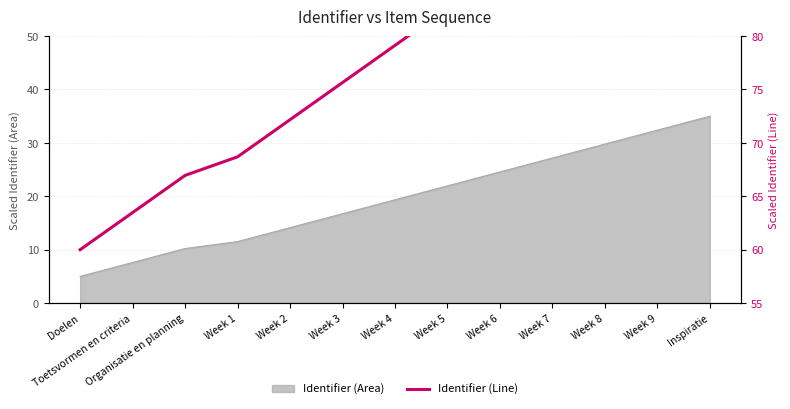

Reading left to right, list all the values displayed in this chart.

60.0	63.5	67.0	68.7	72.2	75.7	79.1	82.6	86.1	89.6	93.0	96.5	100.0